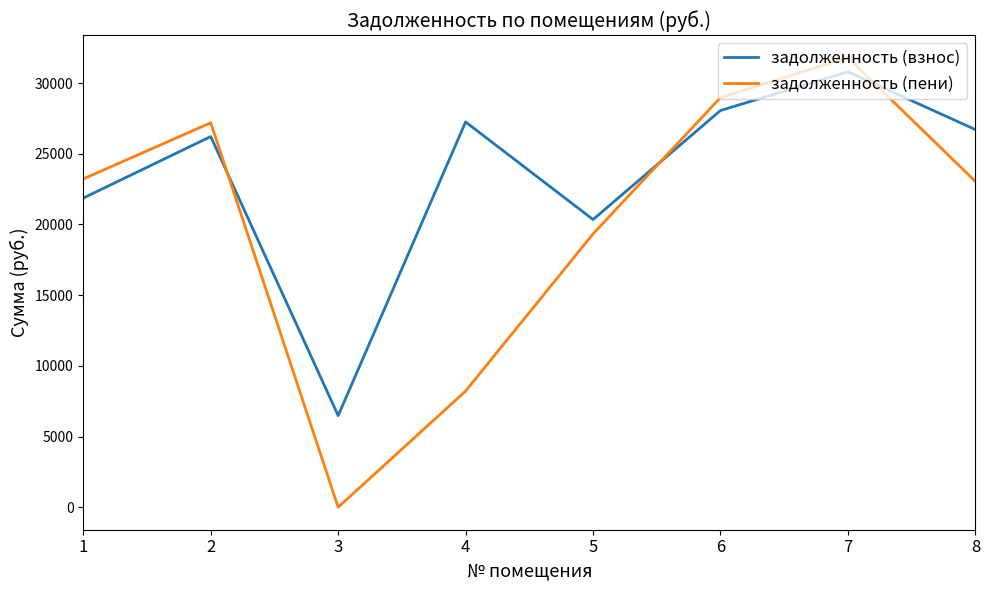

What is the difference between the maximum and second lowest values in the задолженность (пени) series?

23586.7